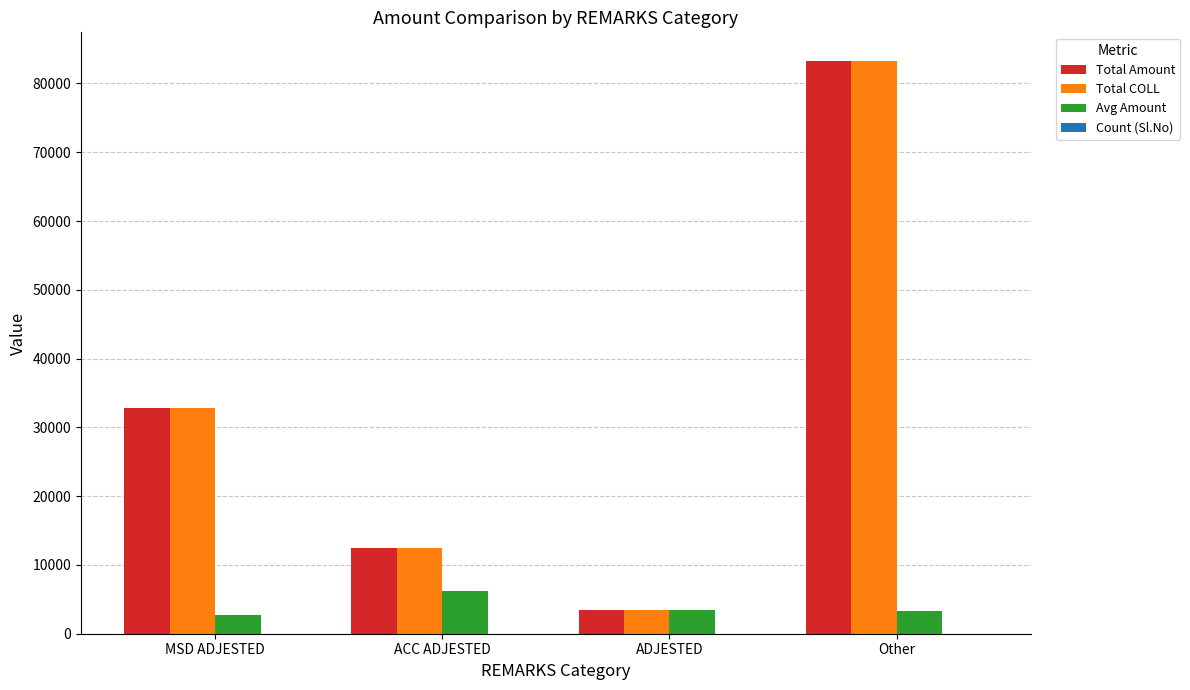

Where is Total COLL nearest to the value 43329?

MSD ADJESTED